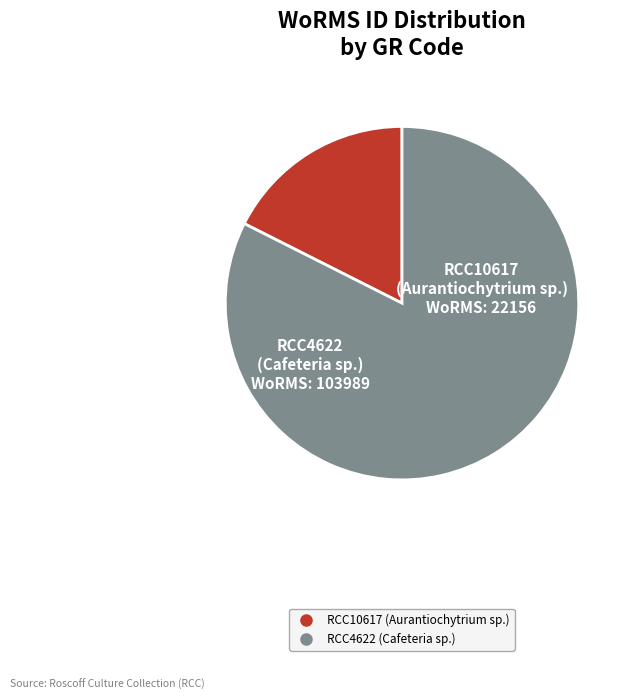

What is the smallest slice in the pie chart?

RCC10617 (Aurantiochytrium sp.)